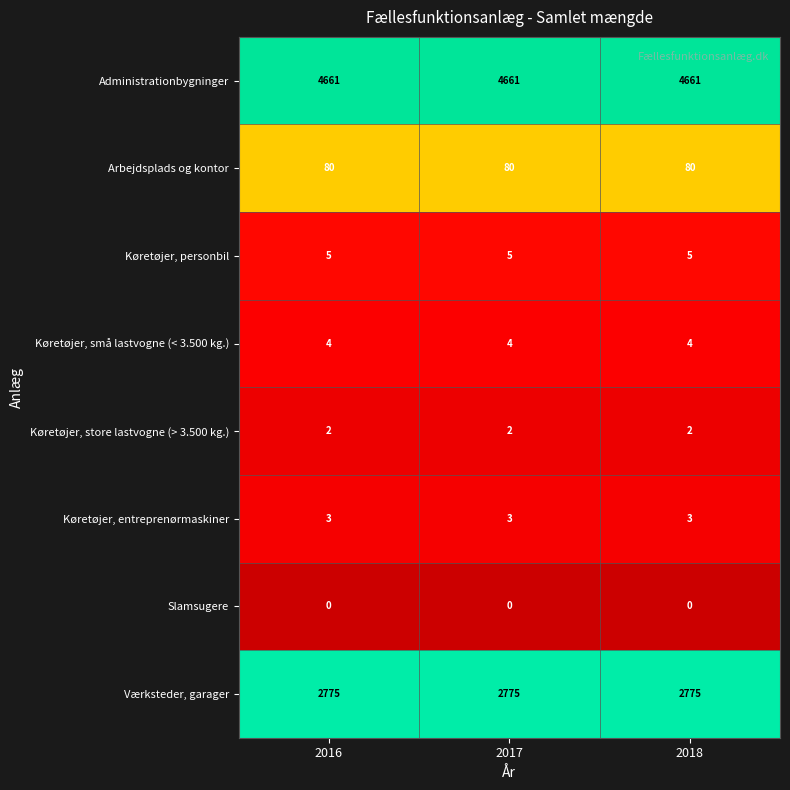

Is it true that Køretøjer, personbil equals 5 at 2018?

True